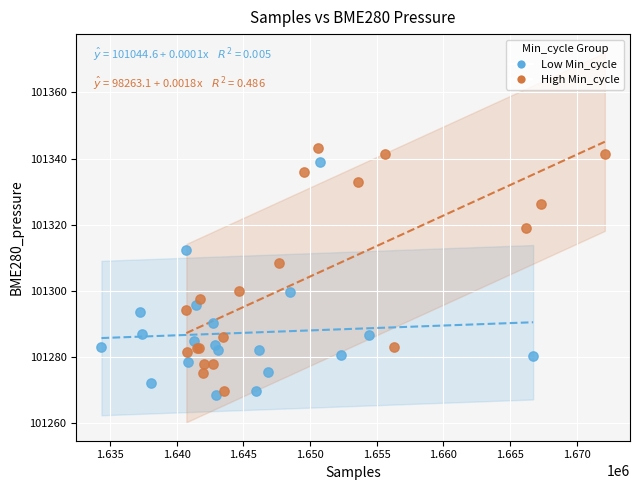

Which series has the widest spread of Y values?

High Min_cycle